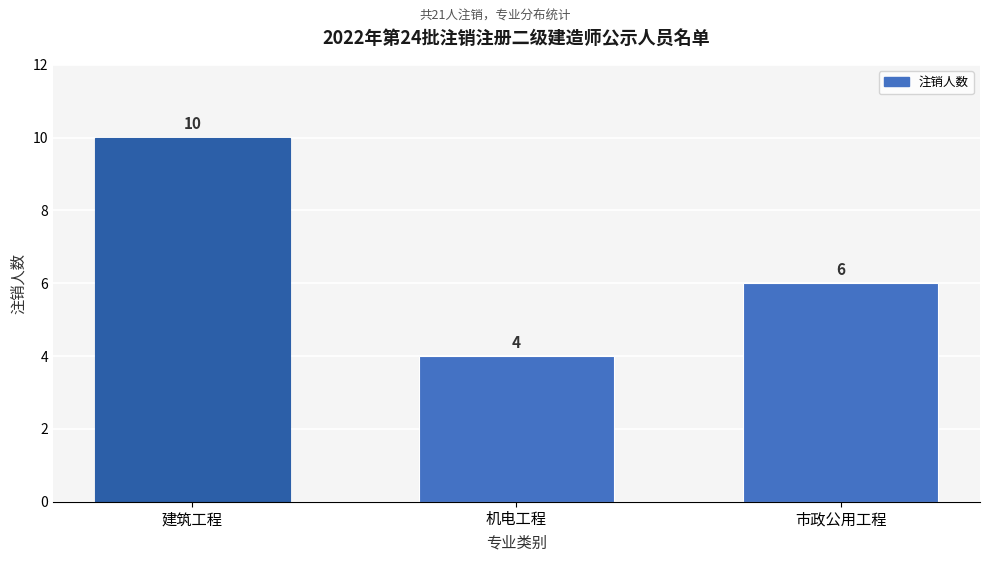

Reading left to right, list all the values displayed in this chart.

10	4	6